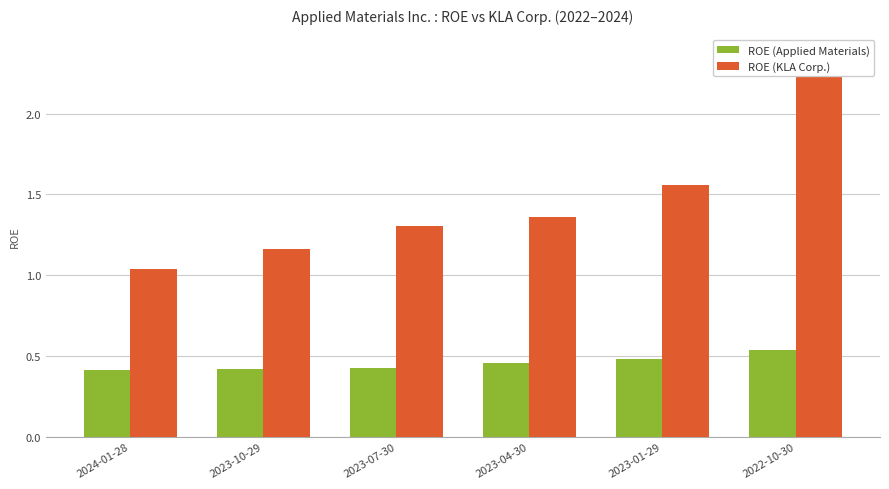

The value of ROE (KLA Corp.) at 2022-10-30 is 2.4. True or false?

True